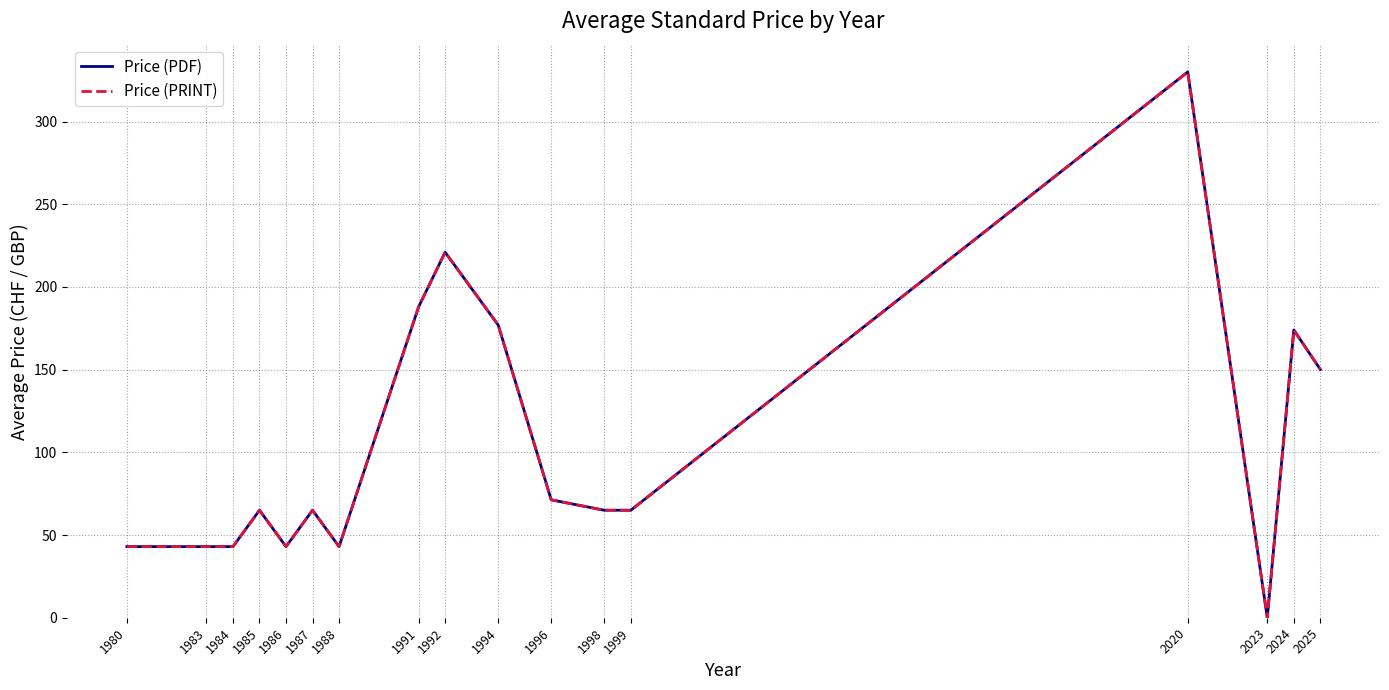

Read the Price (PRINT) value at 1987.

65.0